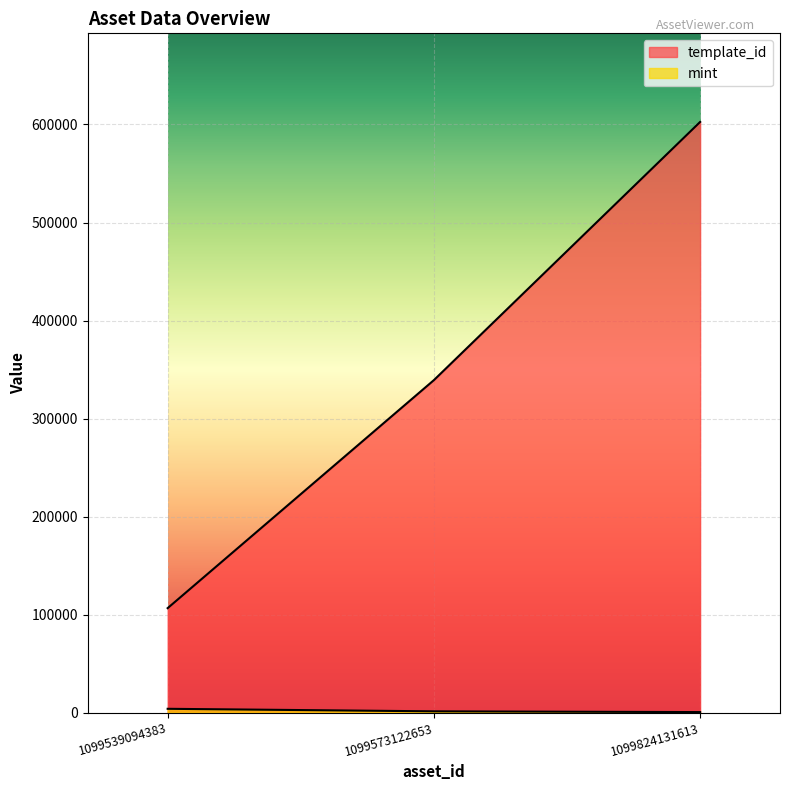

Between 1099539094383 and 1099573122653, which is larger?

1099573122653